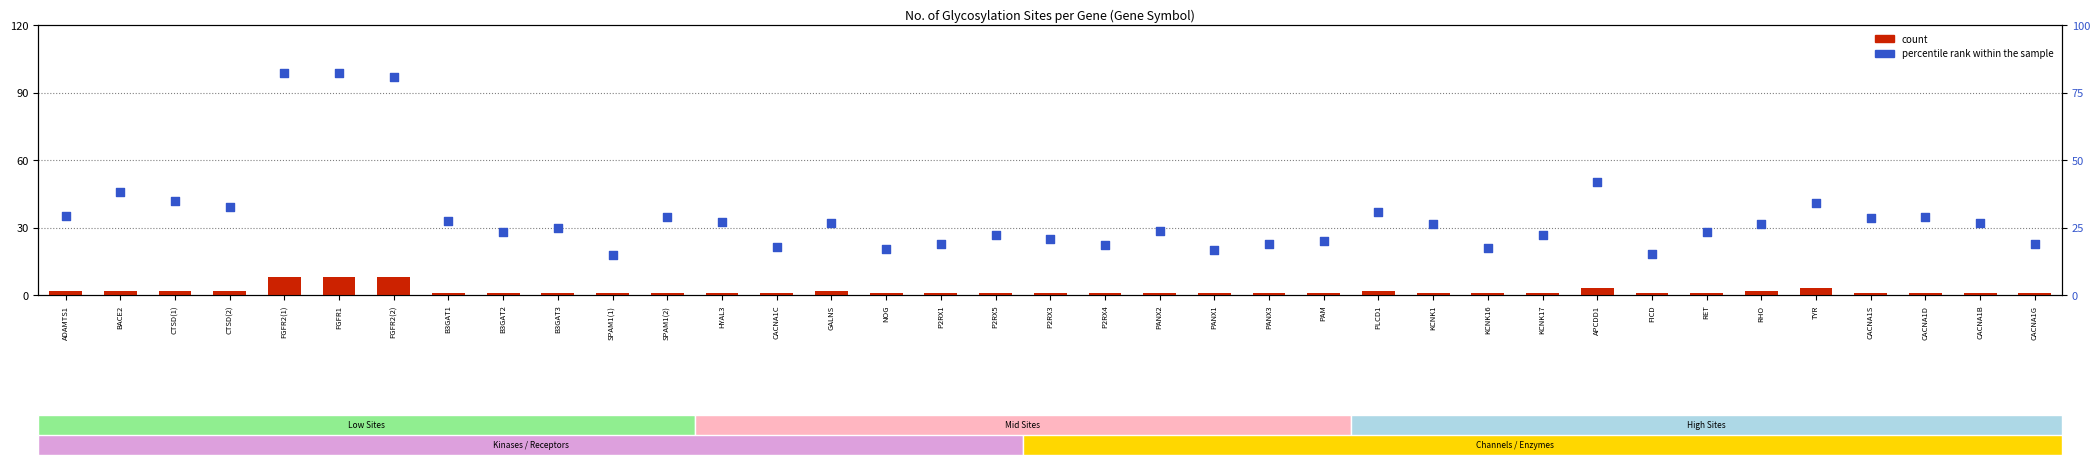

Which series has the largest Y range (max minus min)?

percentile rank within the sample